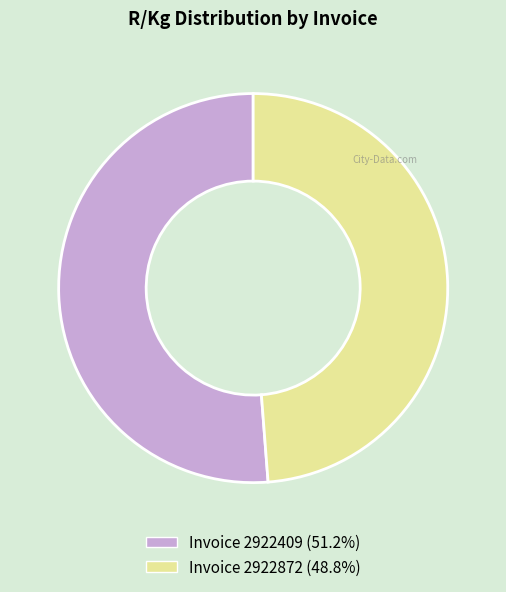

The Invoice 2922872 slice represents 42% of the pie. True or false?

False